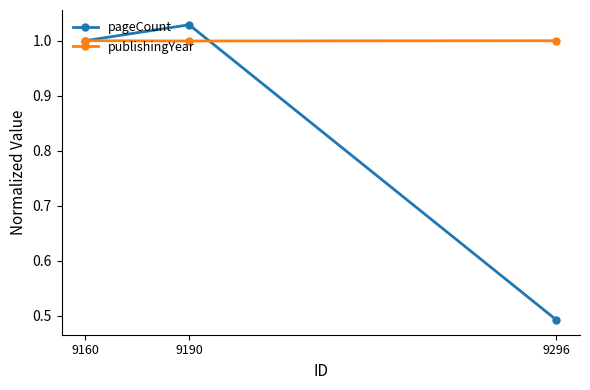

List the series in order of their overall mean, highest first.

publishingYear, pageCount